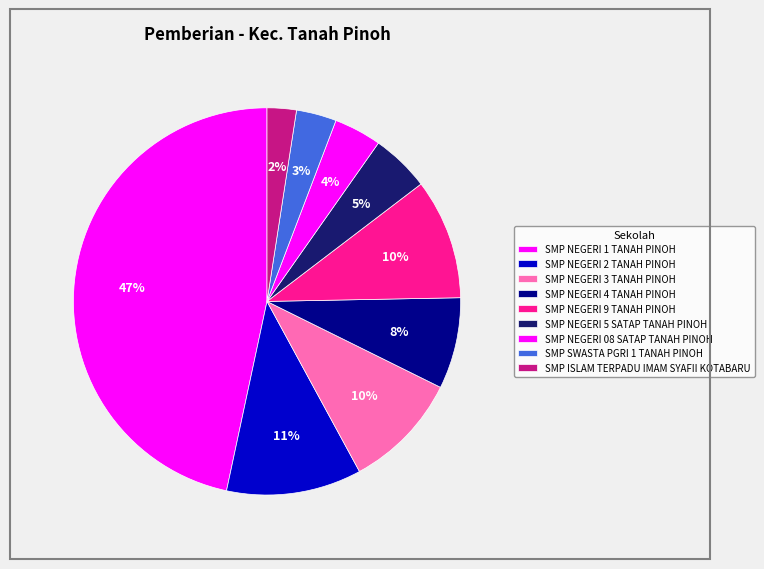

Is there any slice that represents more than half of the pie?

No